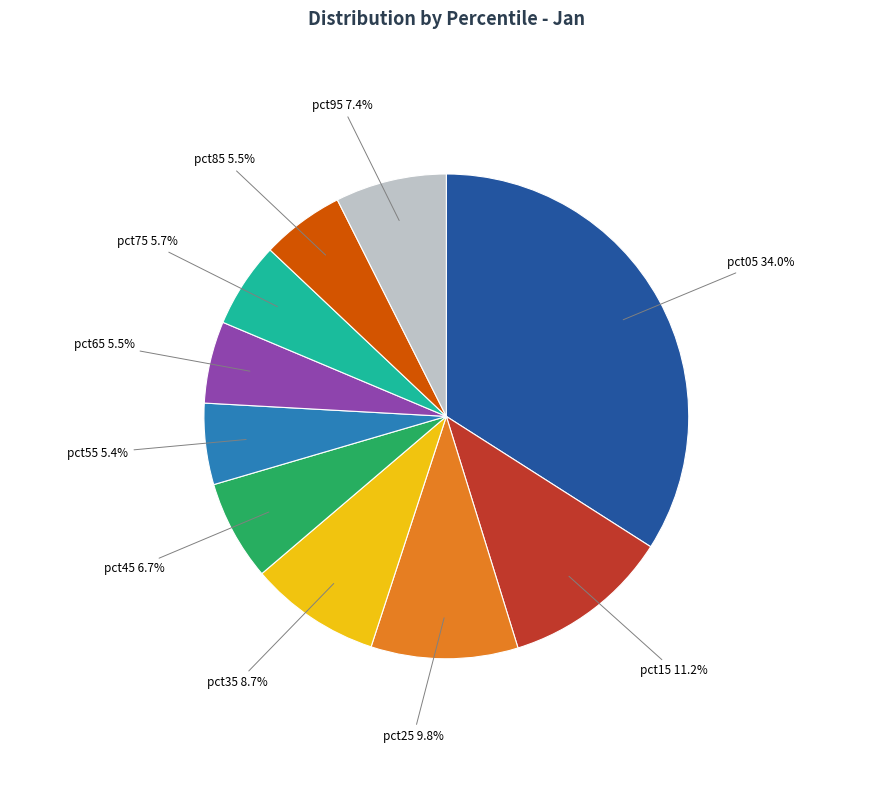

Does pct85 represent more than half of the total?

No